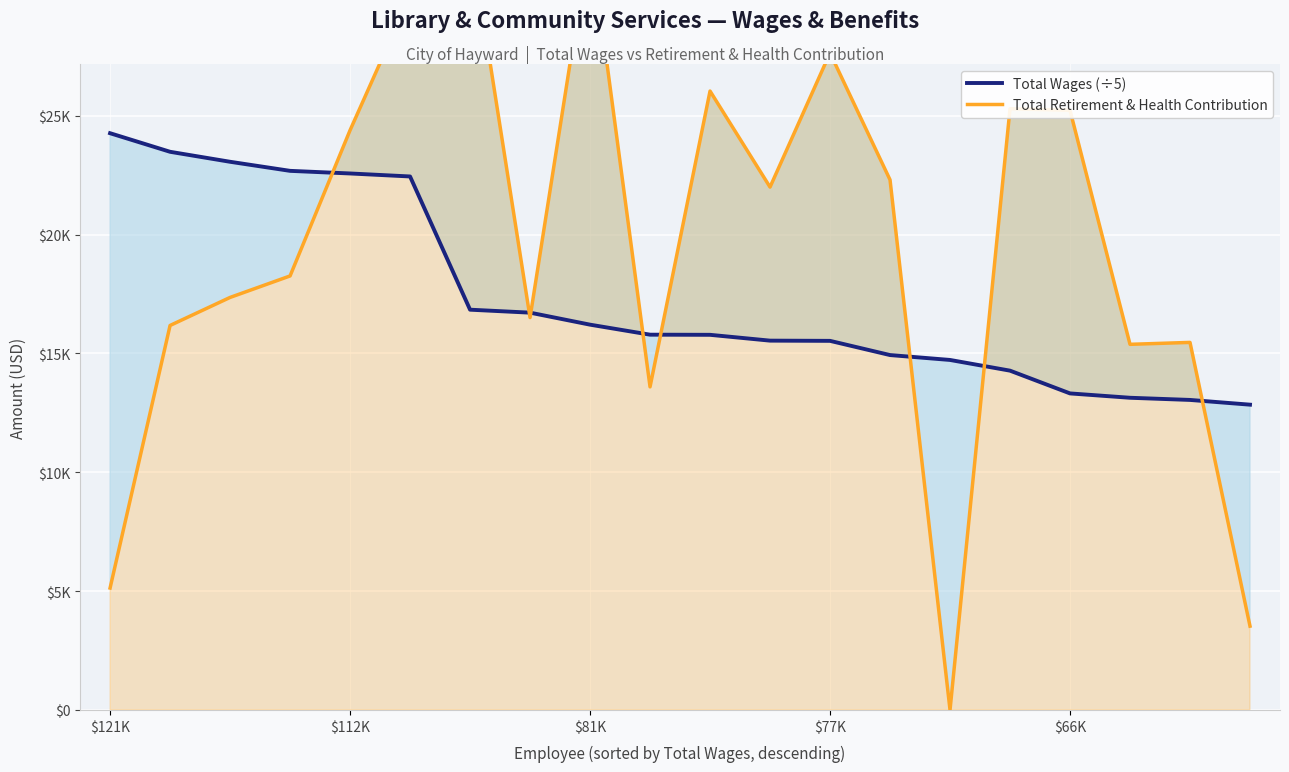

What is the total value across all series at $81K?

40417.2